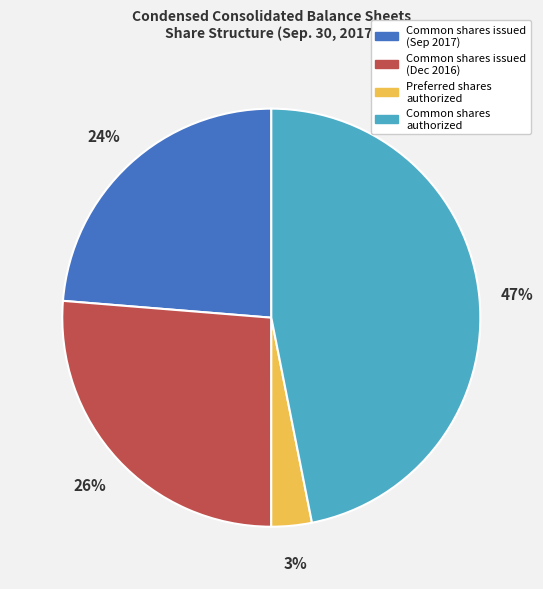

Is there any slice that represents more than half of the pie?

No